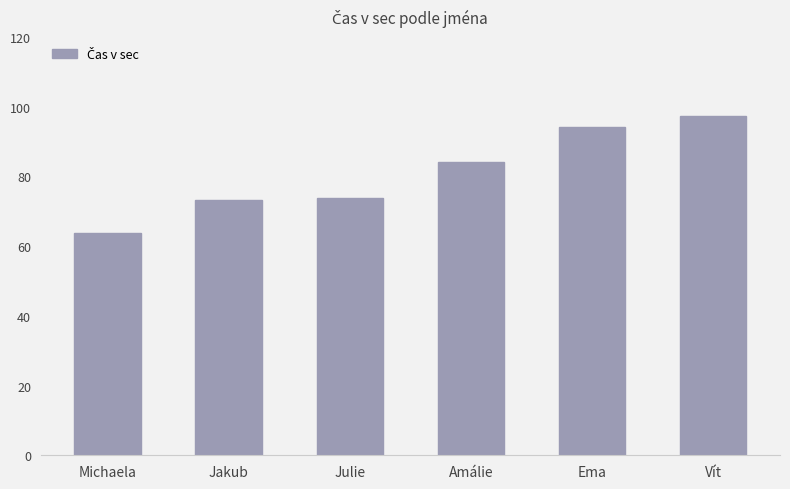

What is the difference between the maximum and minimum values?

33.7